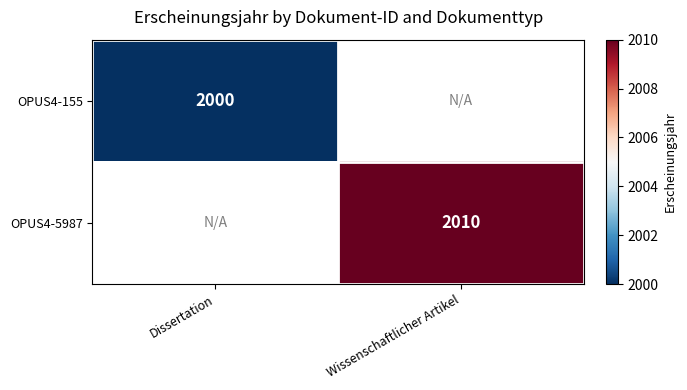

Is it true that OPUS4-5987 equals 2010 at Wissenschaftlicher Artikel?

True